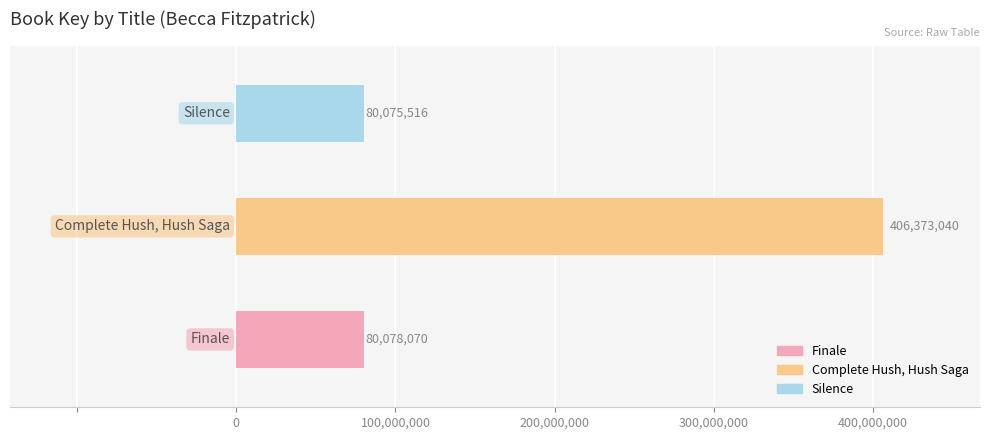

What is the sum of all values?

566526626